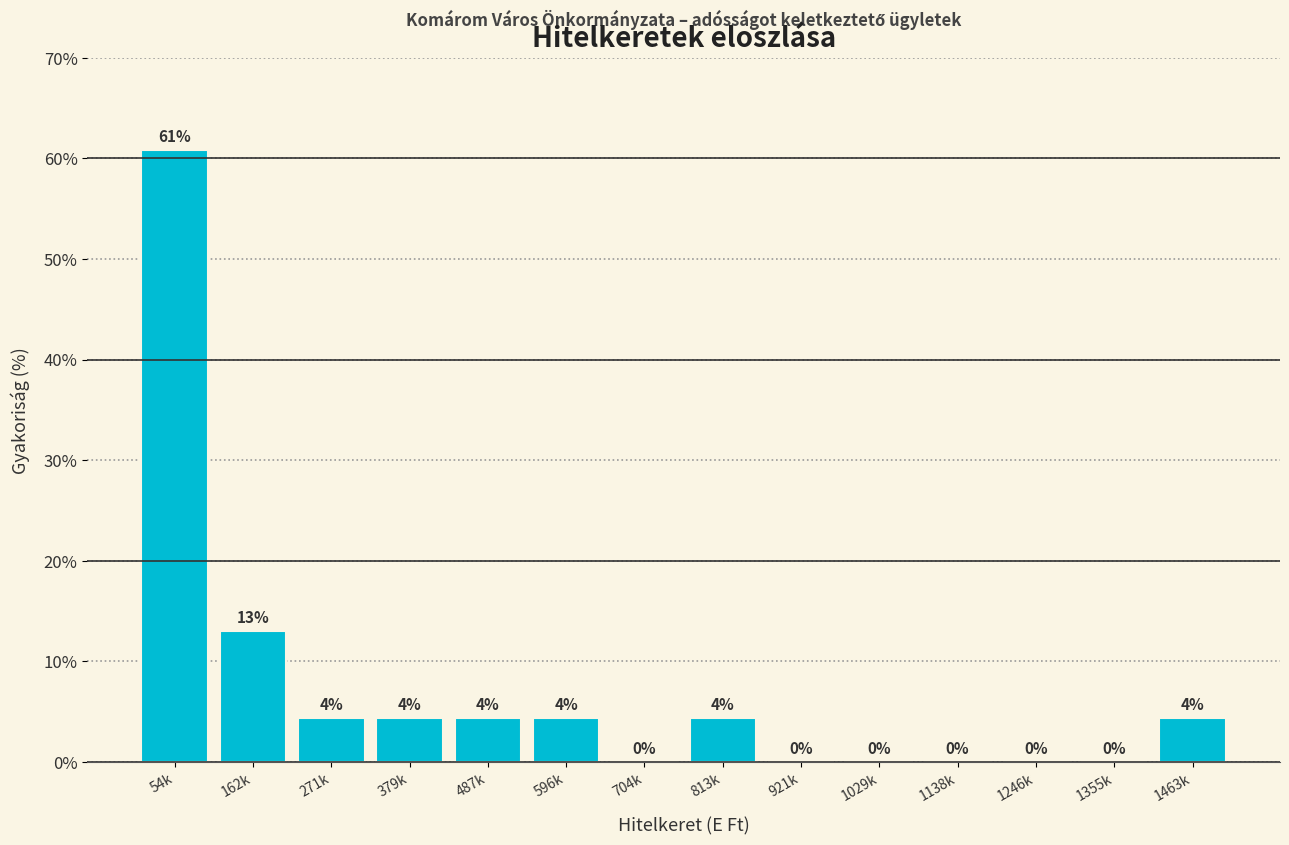

At which label does the data first exceed 4?

54k